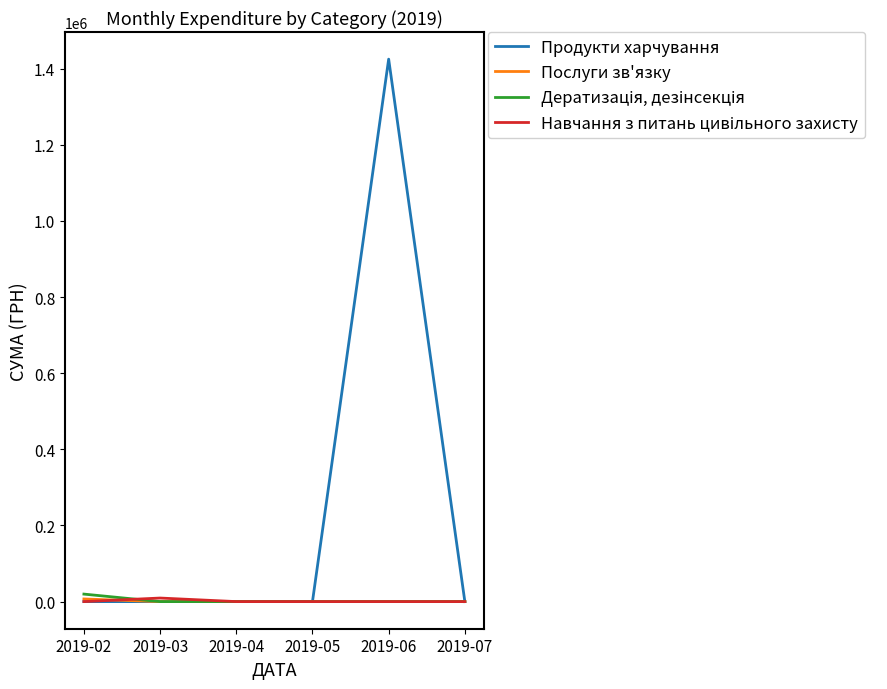

Which series has the widest spread of values?

Продукти харчування